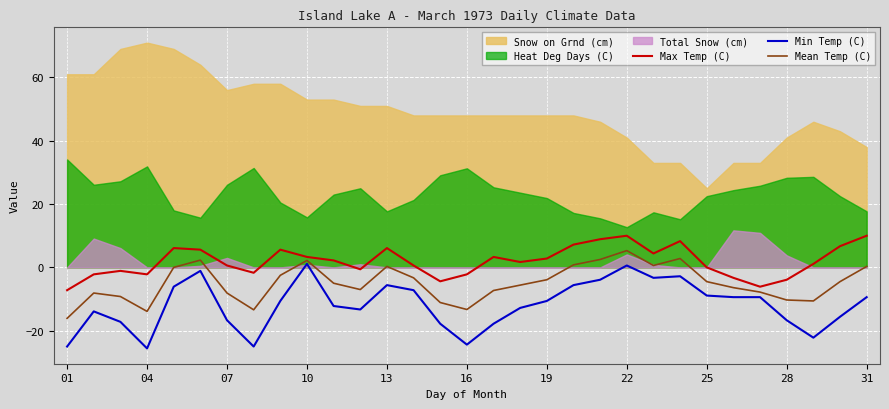

What is the approximate value of Mean Temp (C) at 25?

-4.5